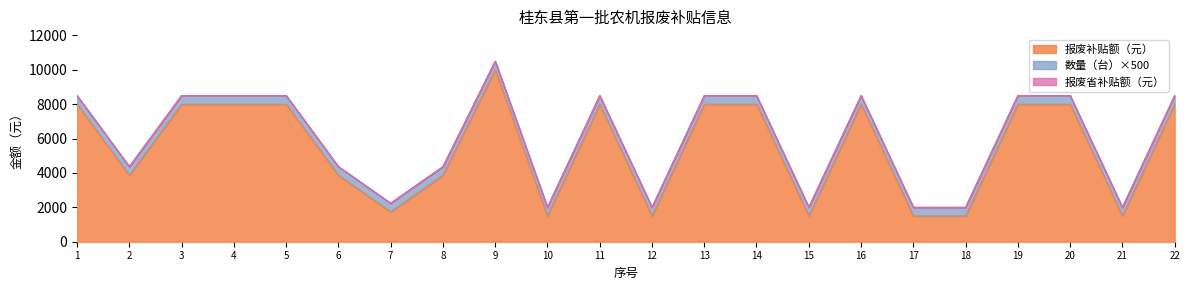

Which series has the widest spread of values?

报废补贴额（元）